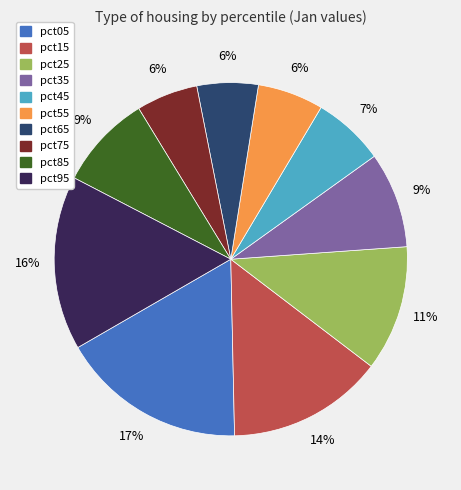

To the nearest percent, what is the combined percentage of pct35 and pct95?

25%